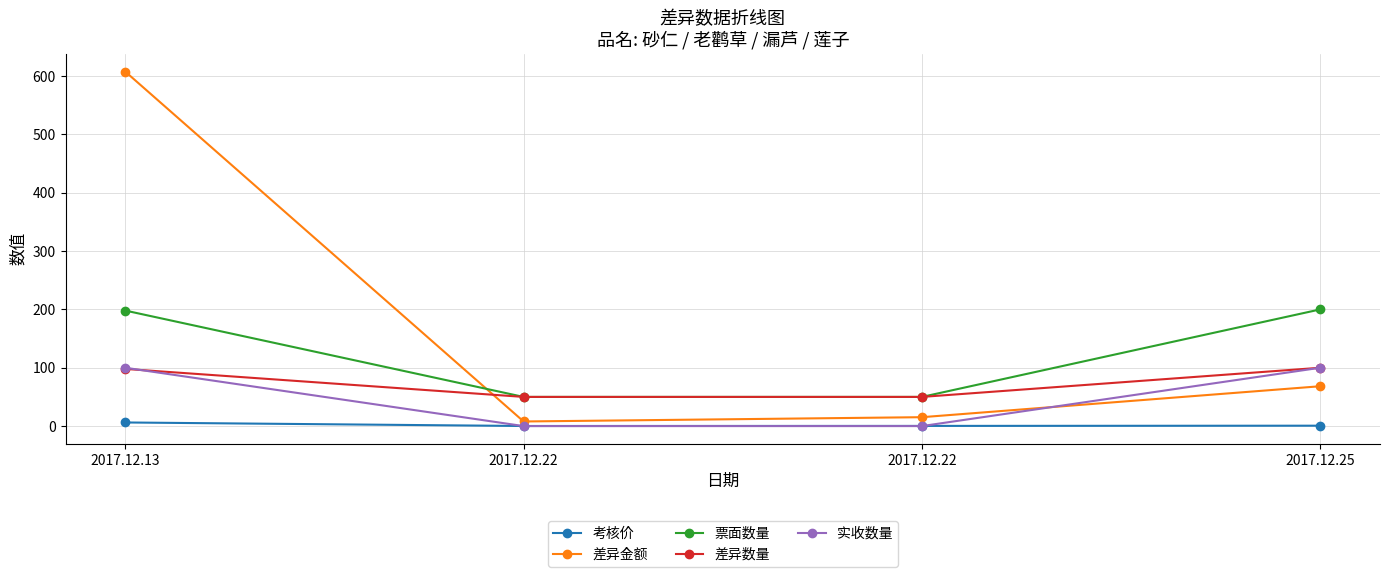

What is the total value across all series at 2017.12.25?

469.0